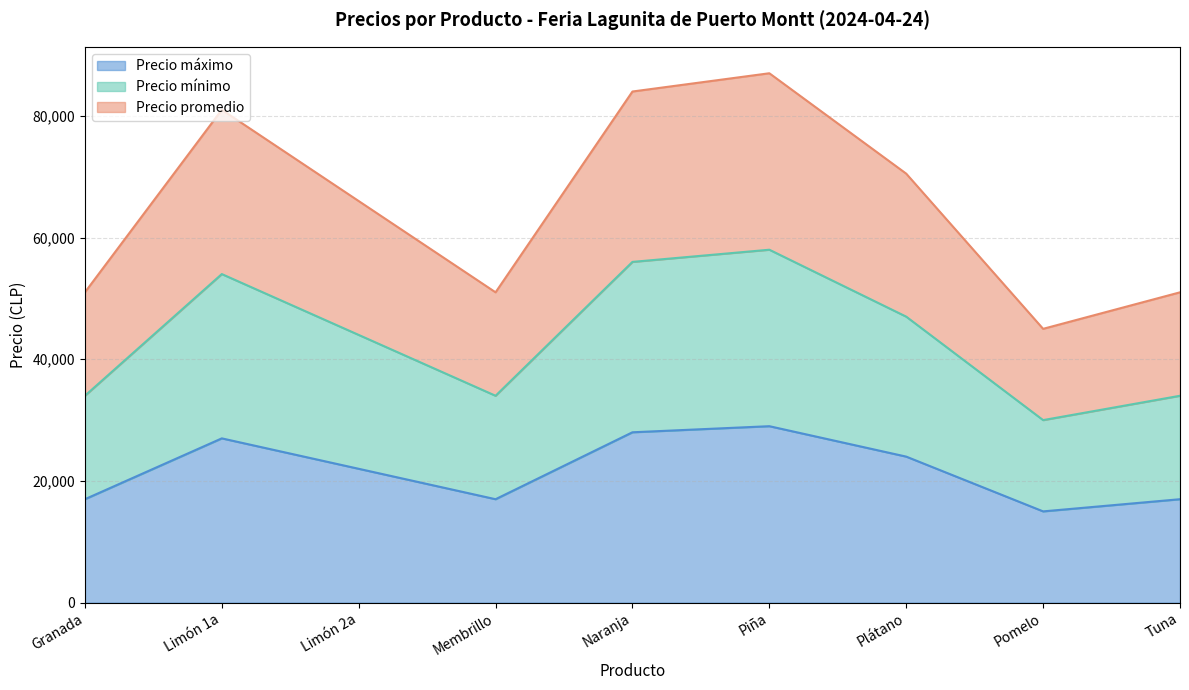

Where is the first local minimum for Precio máximo?

Membrillo